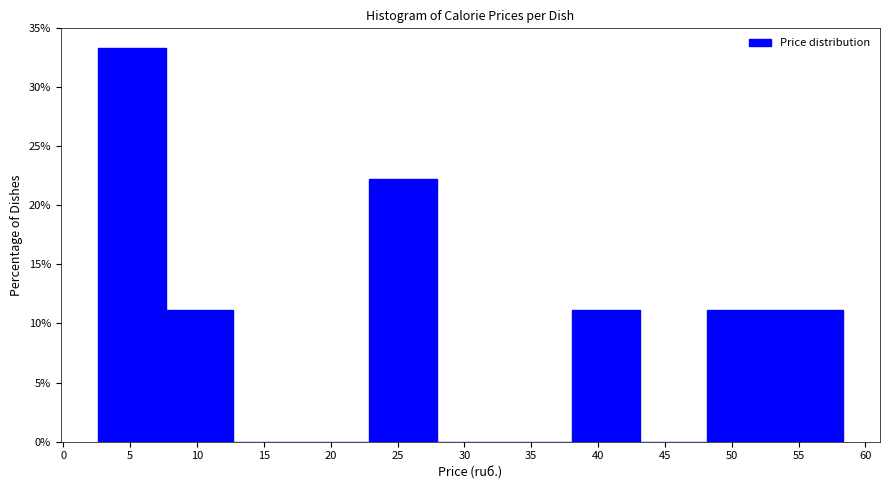

What is the height of the bar covering 38.0 to 43.0 on the x-axis? Neither the bar edges nor the heights are printed on the chart, so give them approximately, as read against the axes.

11.0